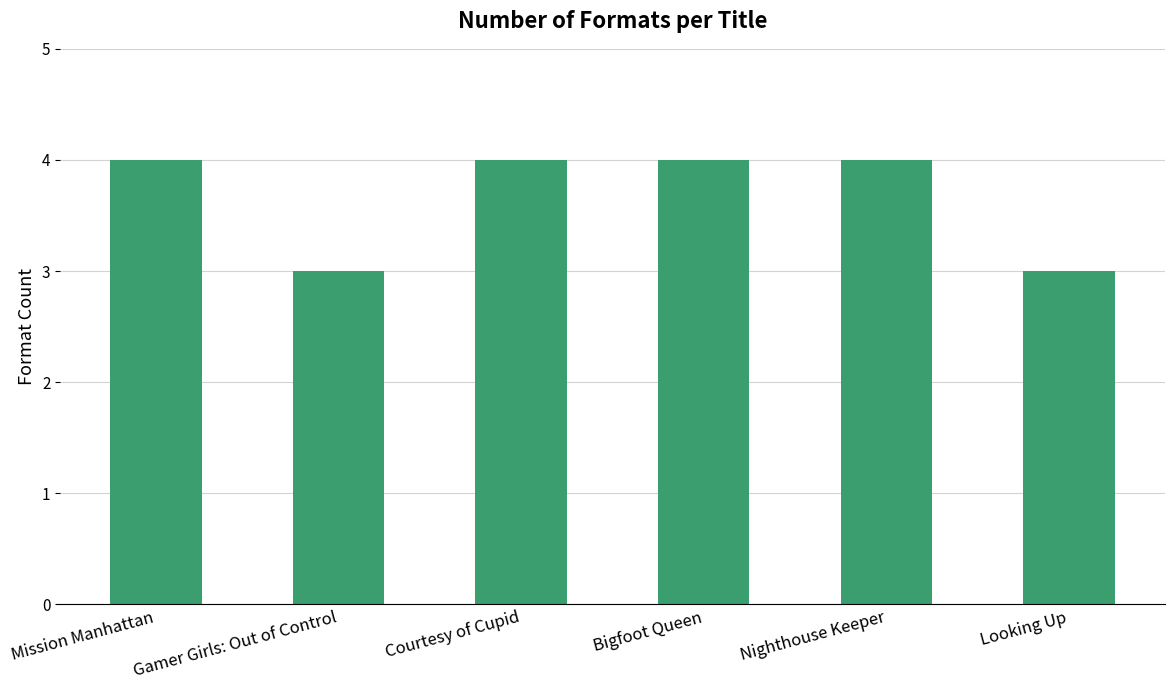

Reading left to right, transcribe all the data shown in this chart.

Mission Manhattan=4	Gamer Girls: Out of Control=3	Courtesy of Cupid=4	Bigfoot Queen=4	Nighthouse Keeper=4	Looking Up=3